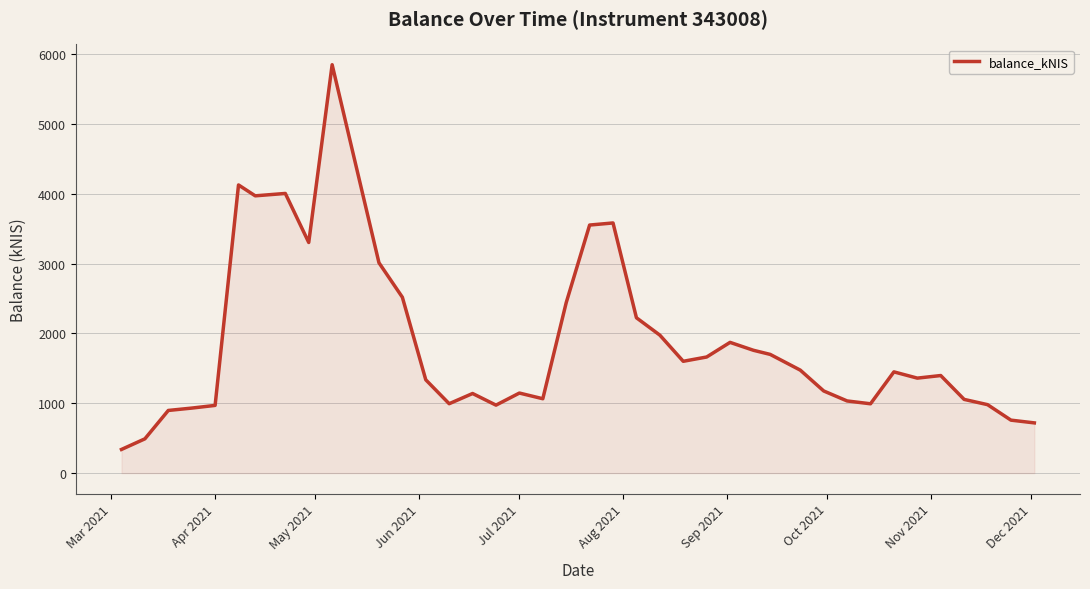

What is the minimum value shown in the chart?

338.8